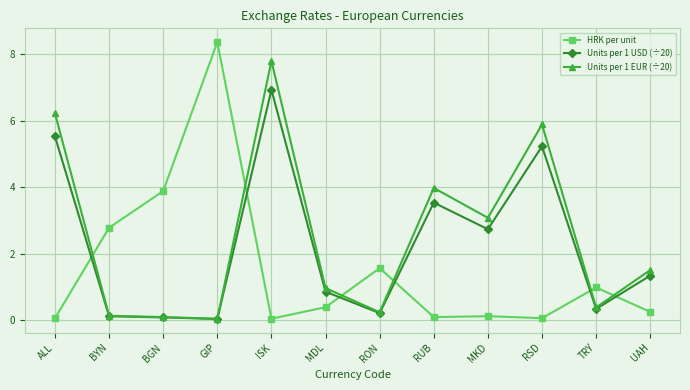

Count the number of categories in the chart.

12